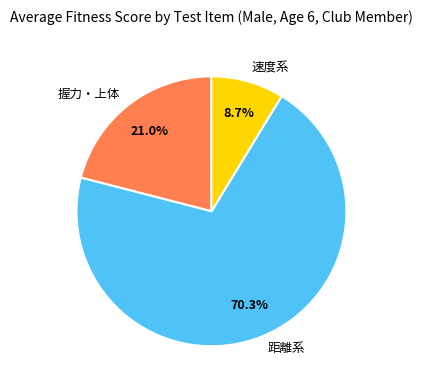

What portion of the pie excludes 距離系?

29.7%